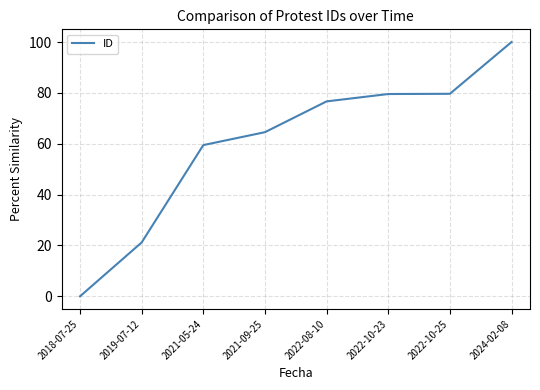

How many series are shown in this chart?

1